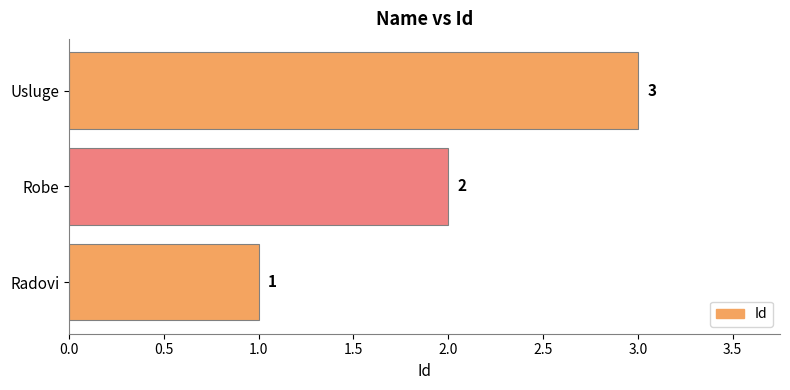

How many bars are there in total?

3